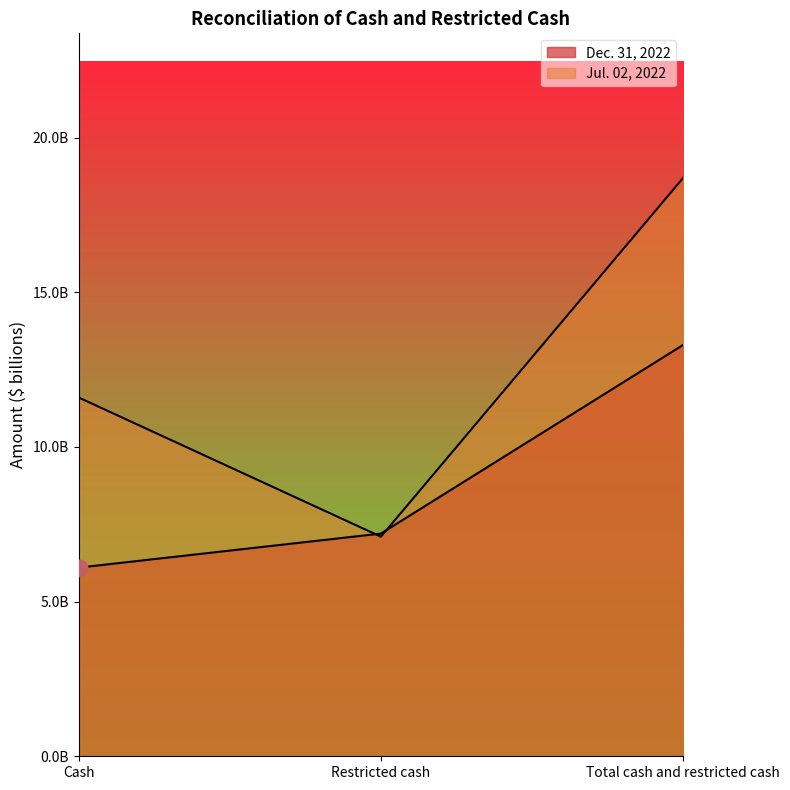

Between Restricted cash and Total cash and restricted cash, which series saw the biggest shift?

Jul. 02, 2022